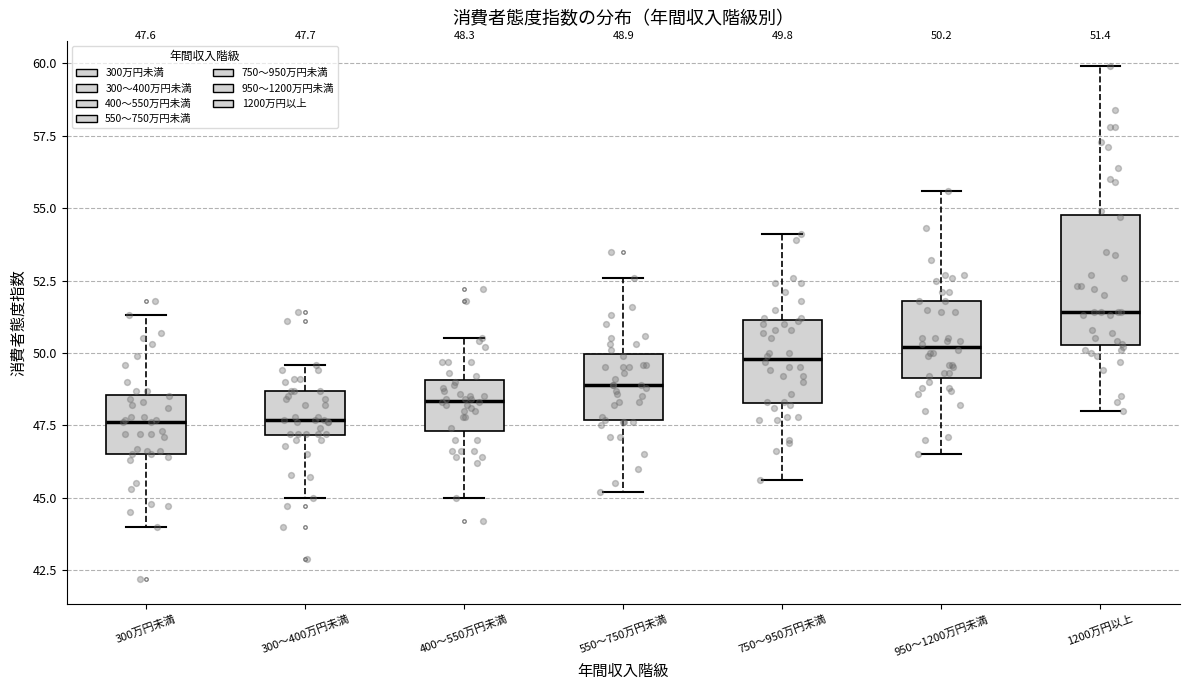

Which box is the tallest, from its lower edge to its upper edge?

1200万円以上